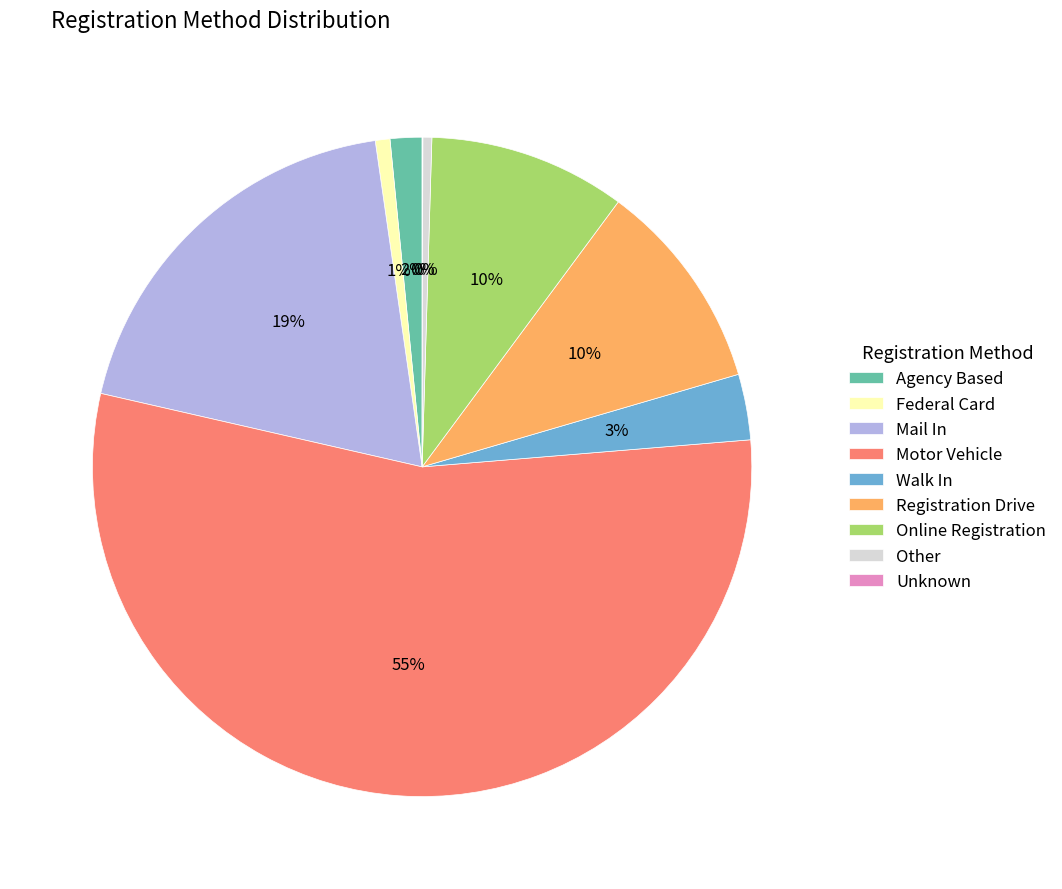

What percentage is the Online Registration slice, to the nearest percent?

10%